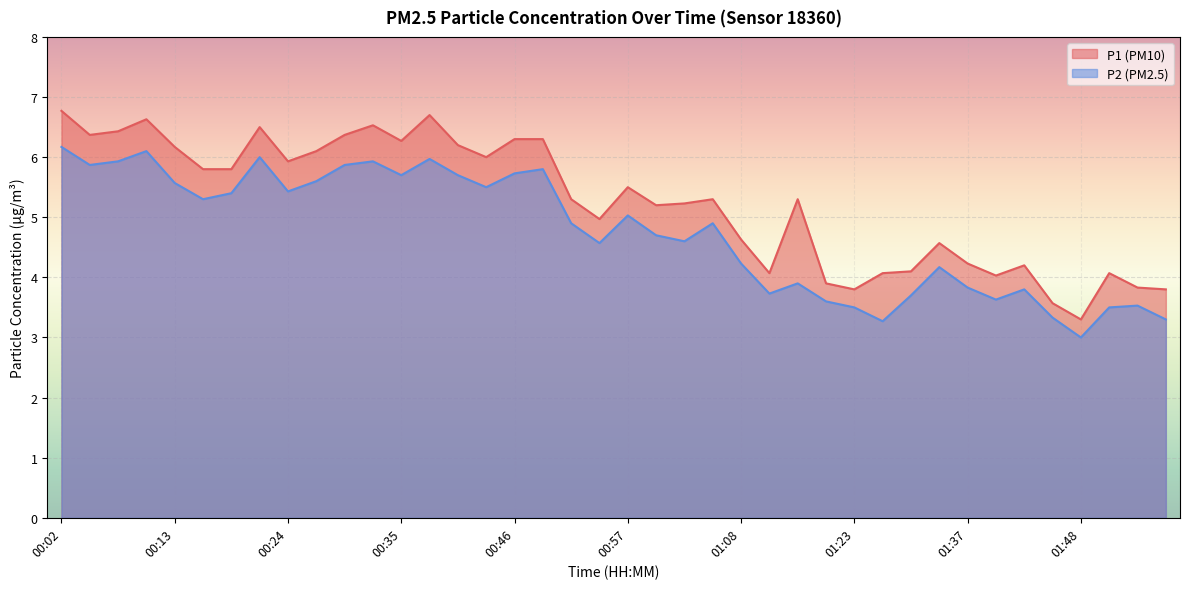

The P2 series shows 3.0 at 01:48. True or false?

True